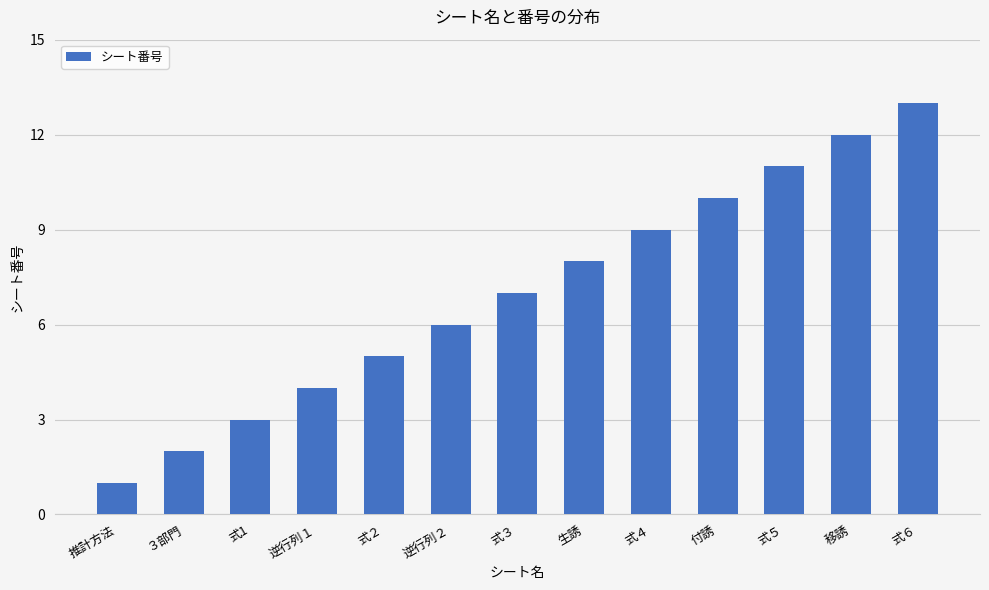

How many data points are less than 7?

6